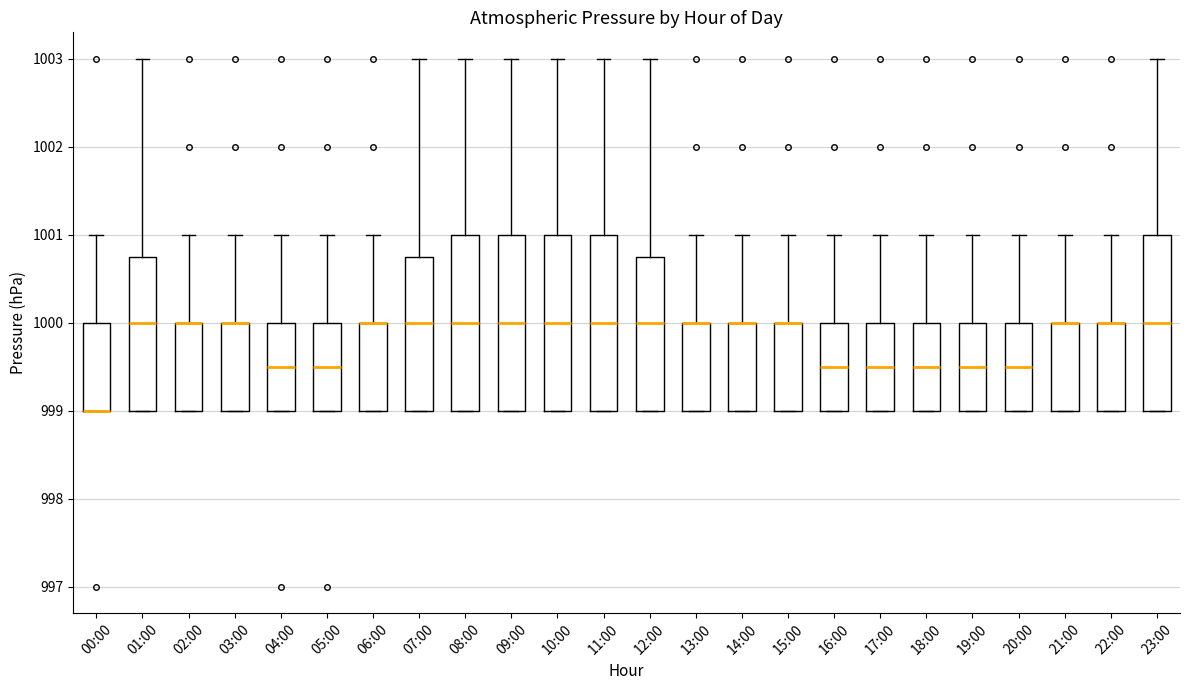

Where is the upper edge of the box for 15:00 on the y-axis? The values are not printed on the chart, so give them approximately, as read against the axis.

1000.0